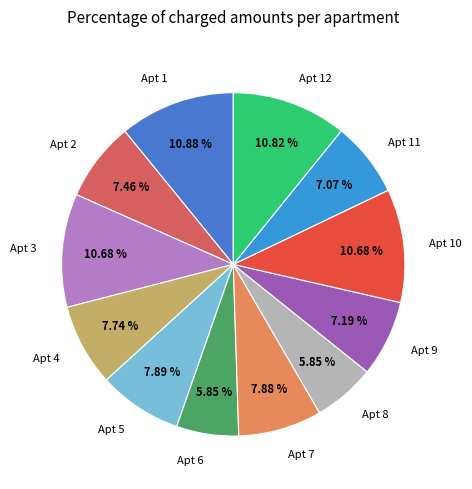

Is Apt 7 the majority of the pie?

No